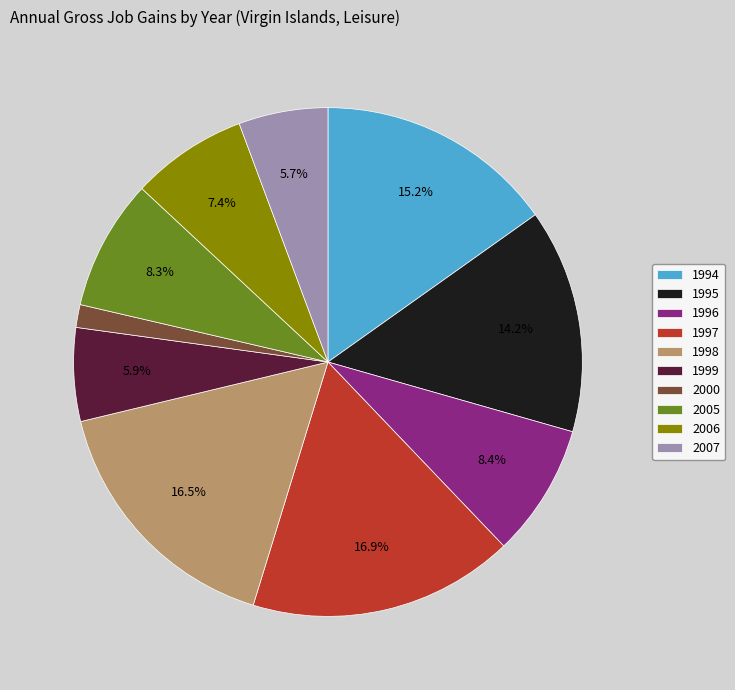

What is the smallest slice in the pie chart?

2000